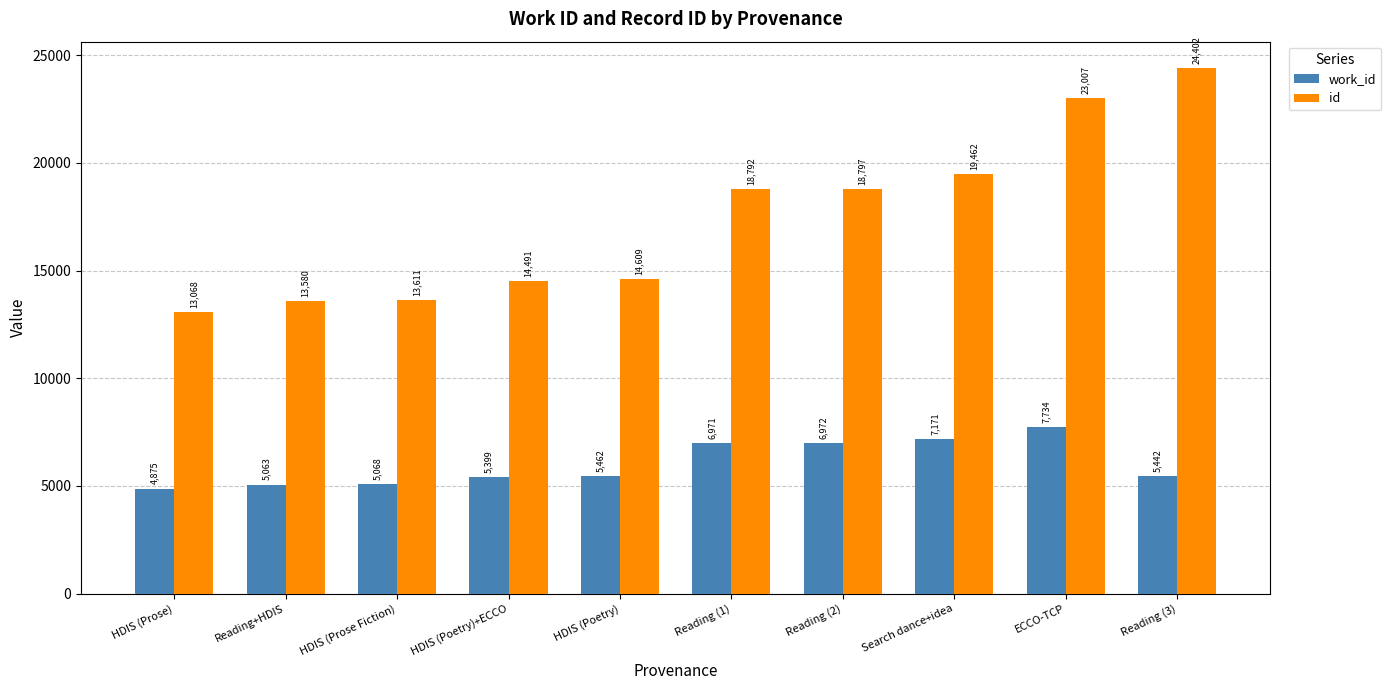

Reading left to right, transcribe all the data shown in this chart.

work_id: HDIS (Prose)=4875	Reading+HDIS=5063	HDIS (Prose Fiction)=5068	HDIS (Poetry)+ECCO=5399	HDIS (Poetry)=5462	Reading (1)=6971	Reading (2)=6972	Search dance+idea=7171	ECCO-TCP=7734	Reading (3)=5442
id: HDIS (Prose)=13068	Reading+HDIS=13580	HDIS (Prose Fiction)=13611	HDIS (Poetry)+ECCO=14491	HDIS (Poetry)=14609	Reading (1)=18792	Reading (2)=18797	Search dance+idea=19462	ECCO-TCP=23007	Reading (3)=24402